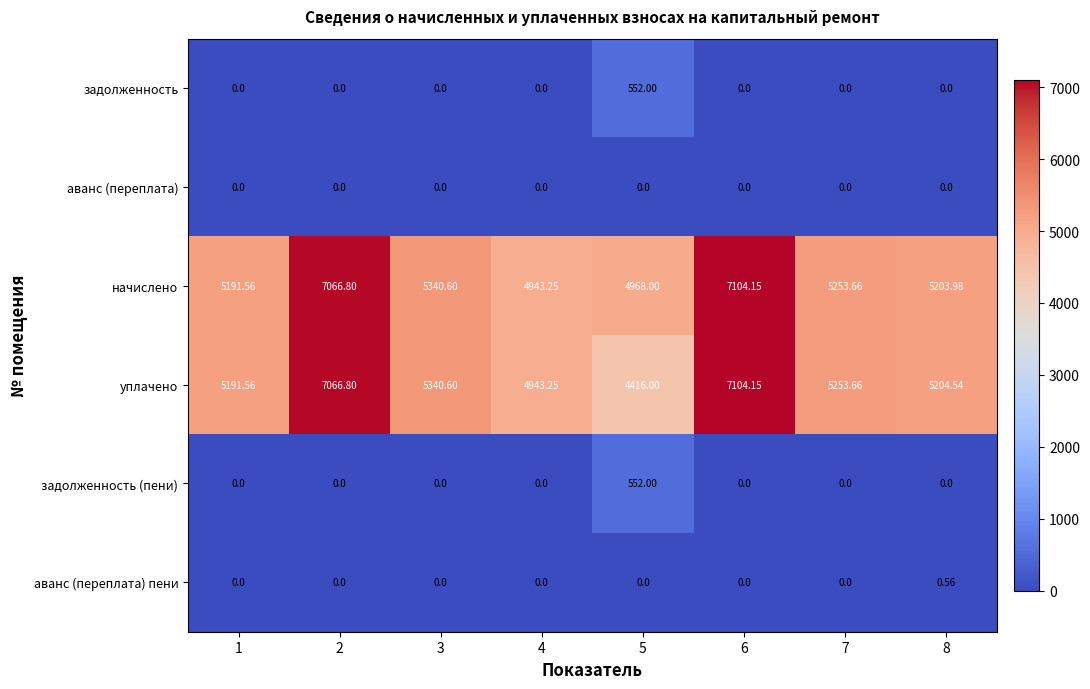

Which series has the largest total across all categories?

начислено